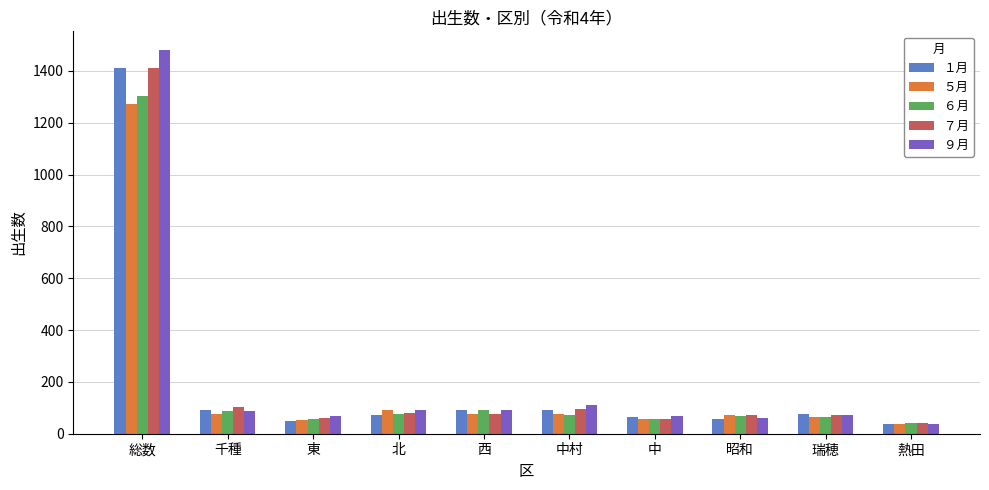

Are the bars horizontal?

No